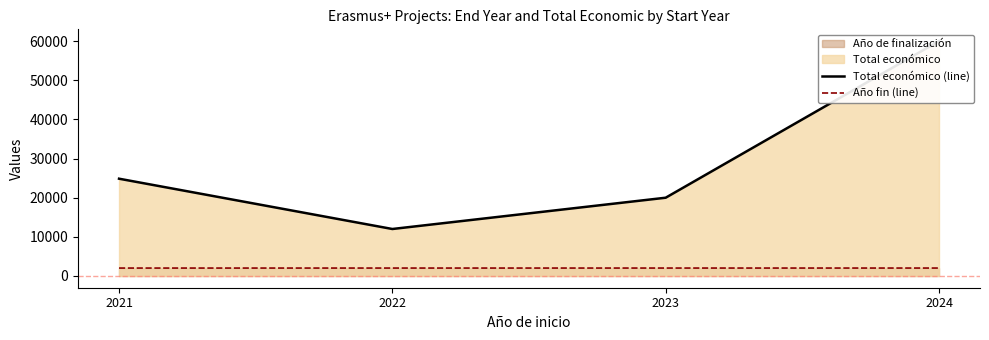

What is the difference between the maximum and minimum values in the Año fin (line) series?

3